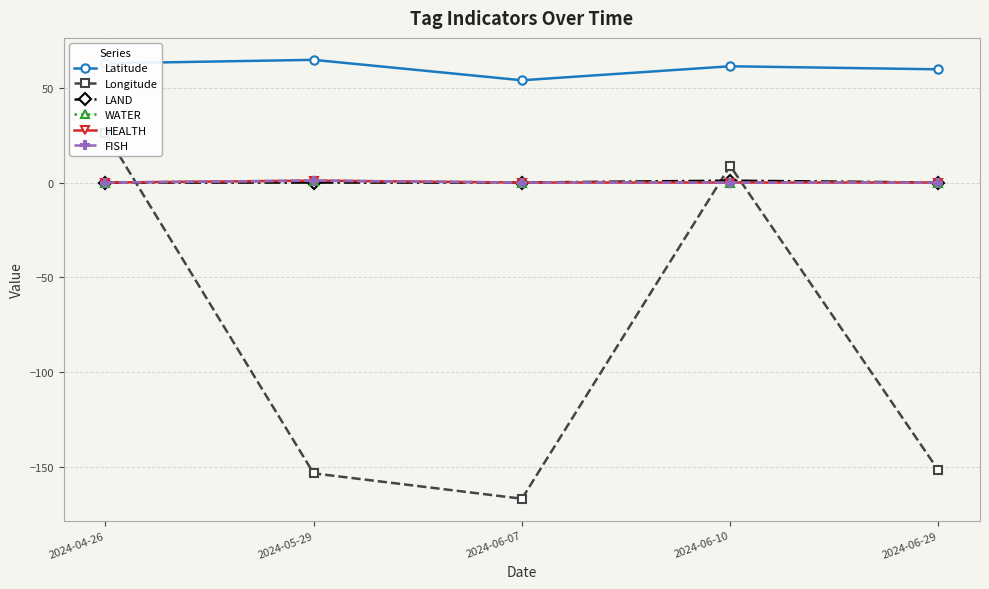

True or false: WATER and Latitude cross at least once.

False